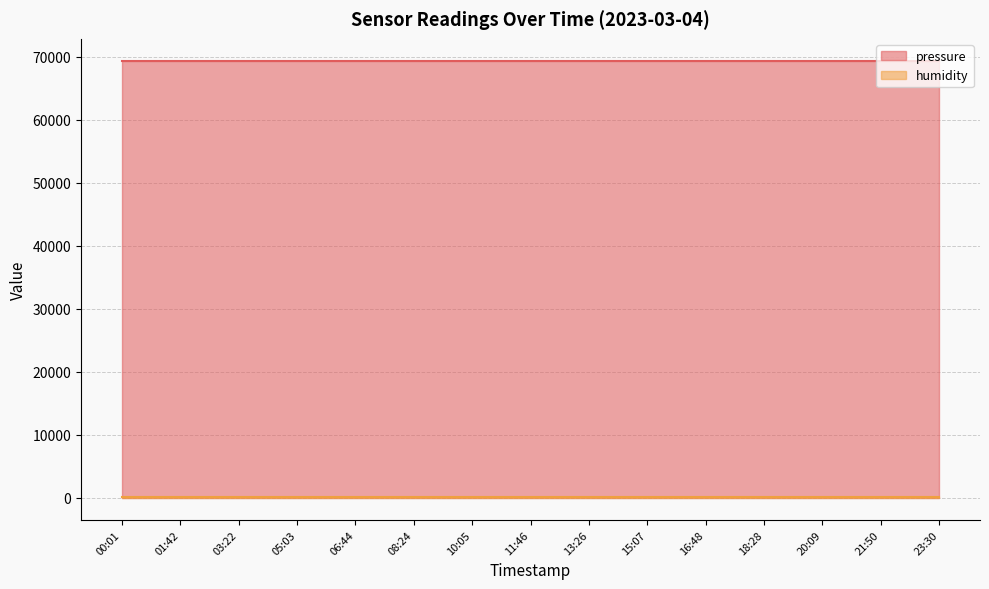

What is the lowest value of the pressure series?

69393.1